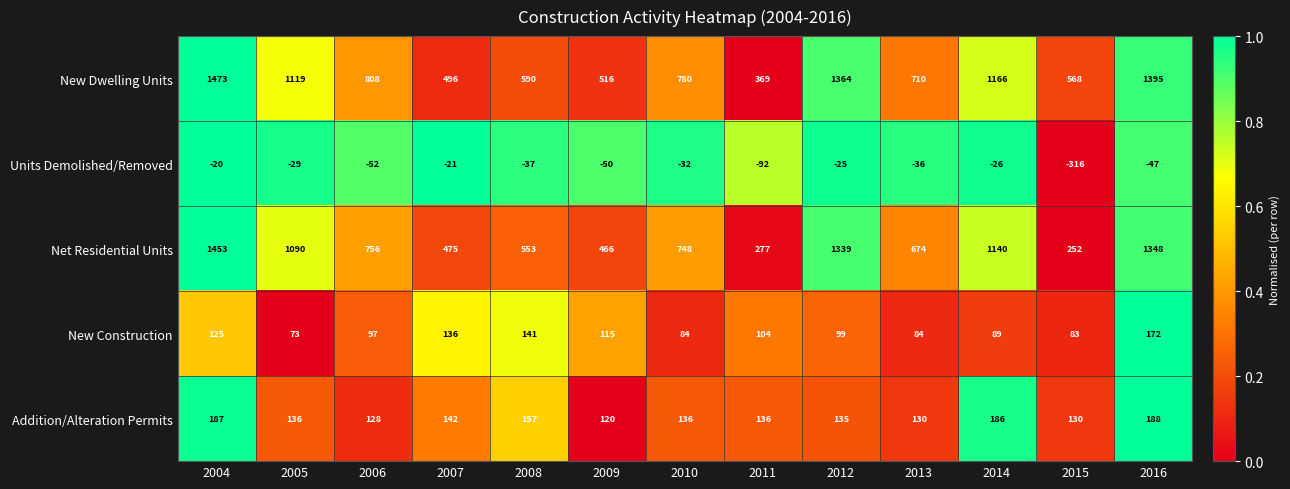

Which series changed the most between 2008 and 2016?

New Dwelling Units